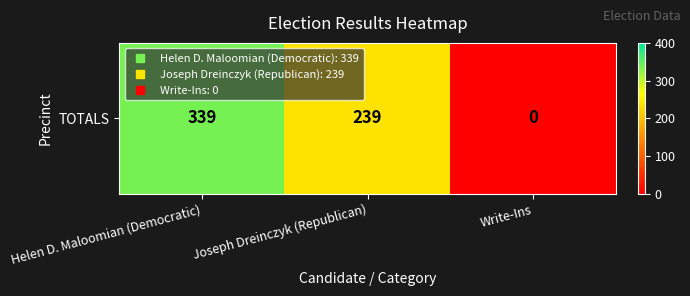

Approximately how many times larger is the value at Joseph Dreinczyk (Republican) compared to Helen D. Maloomian (Democratic)?

0.7